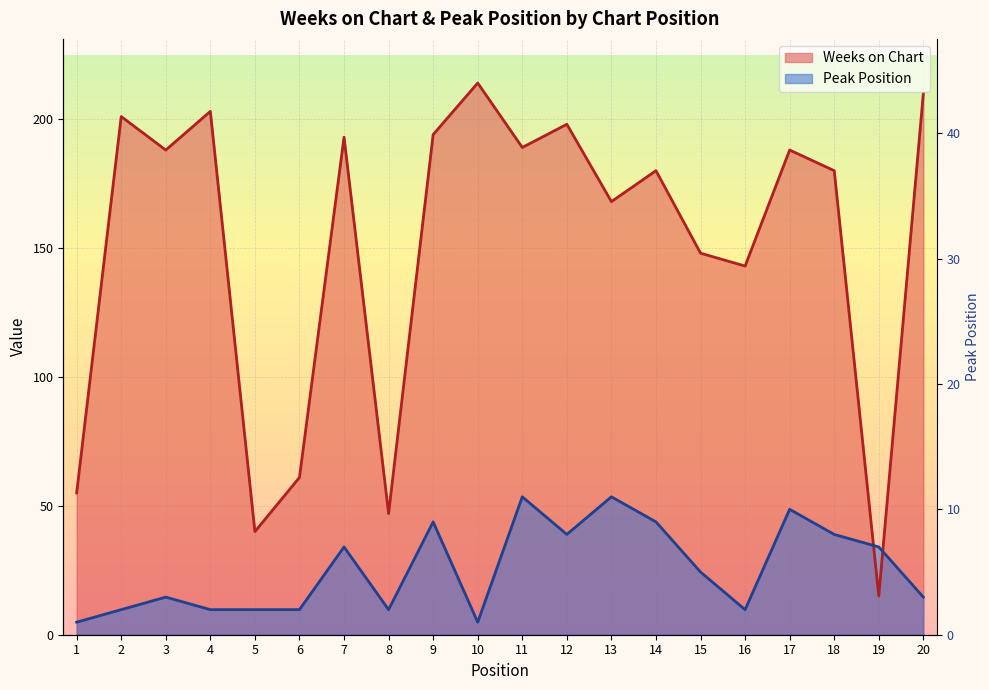

True or false: Weeks on Chart has more than 2 interior local peaks.

True